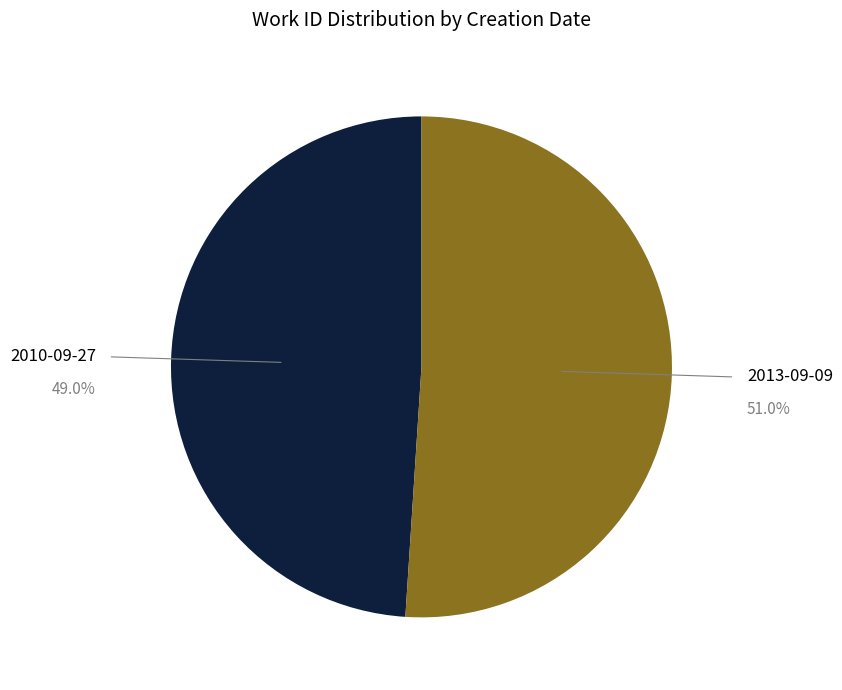

Does any single category account for the majority?

Yes